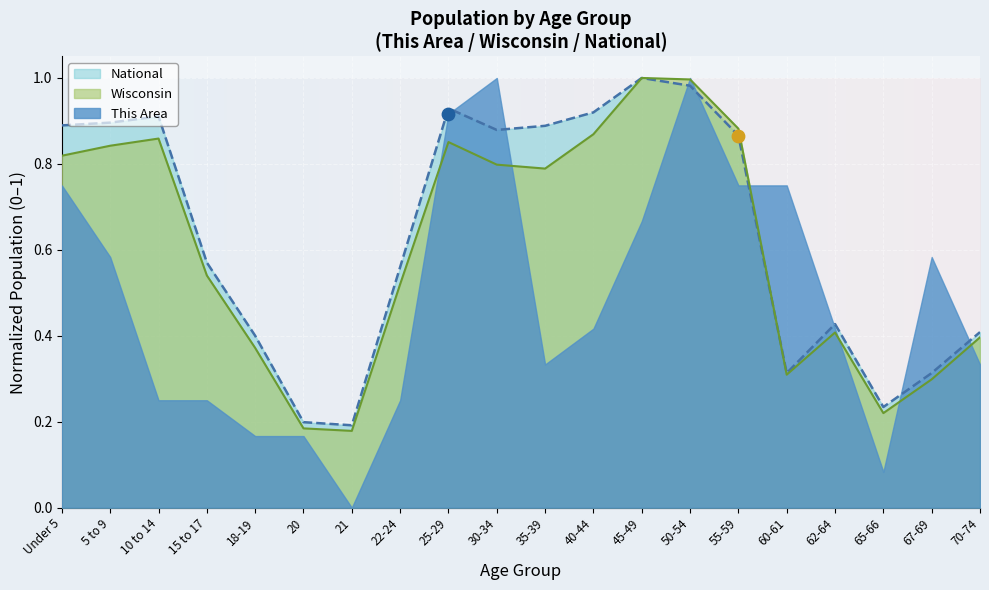

Which series reaches the maximum Y coordinate?

Wisconsin